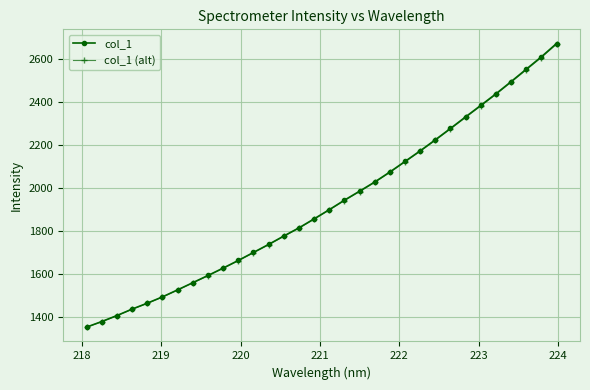

What is the value of the col_1 point at the 32nd from the left?

2671.0